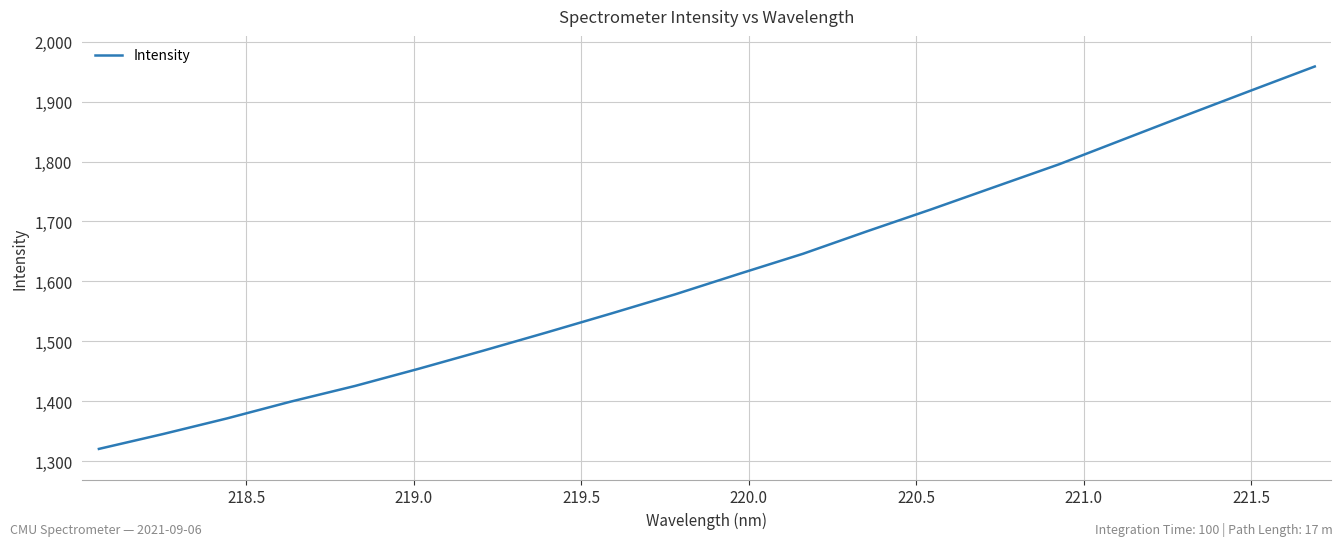

How many lines are shown in the chart?

1